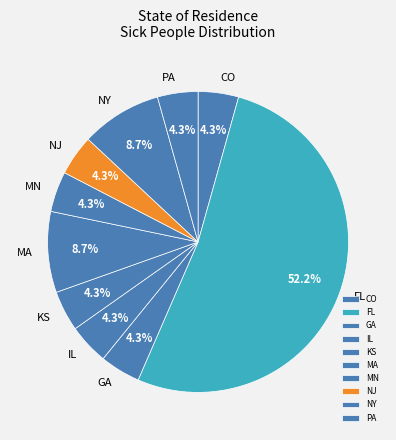

What is the largest slice in the pie chart?

FL